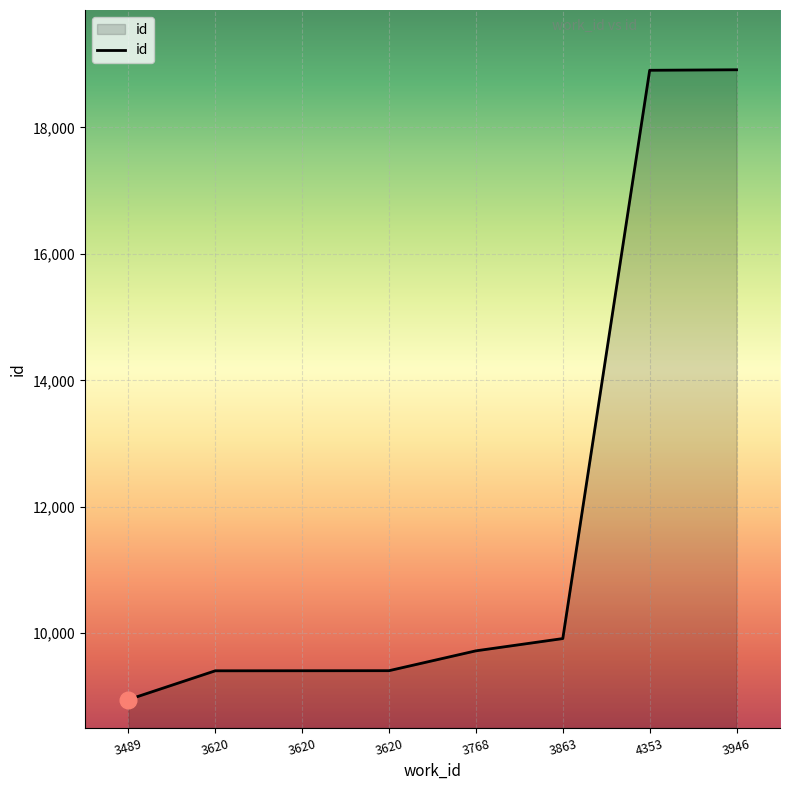

Does the chart display data point markers on the line(s)?

No